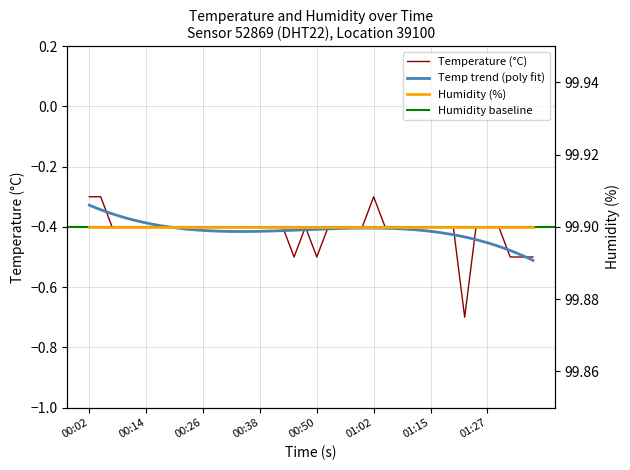

Rank the categories by value from highest to lowest.

00:02, 00:04, 01:02, 00:07, 00:09, 00:12, 00:14, 00:16, 00:19, 00:21, 00:24, 00:26, 00:29, 00:31, 00:33, 00:36, 00:38, 00:41, 00:43, 00:48, 00:53, 00:55, 00:58, 01:00, 01:05, 01:07, 01:10, 01:12, 01:15, 01:17, 01:20, 01:24, 01:27, 01:29, 00:46, 00:50, 01:32, 01:34, 01:36, 01:22